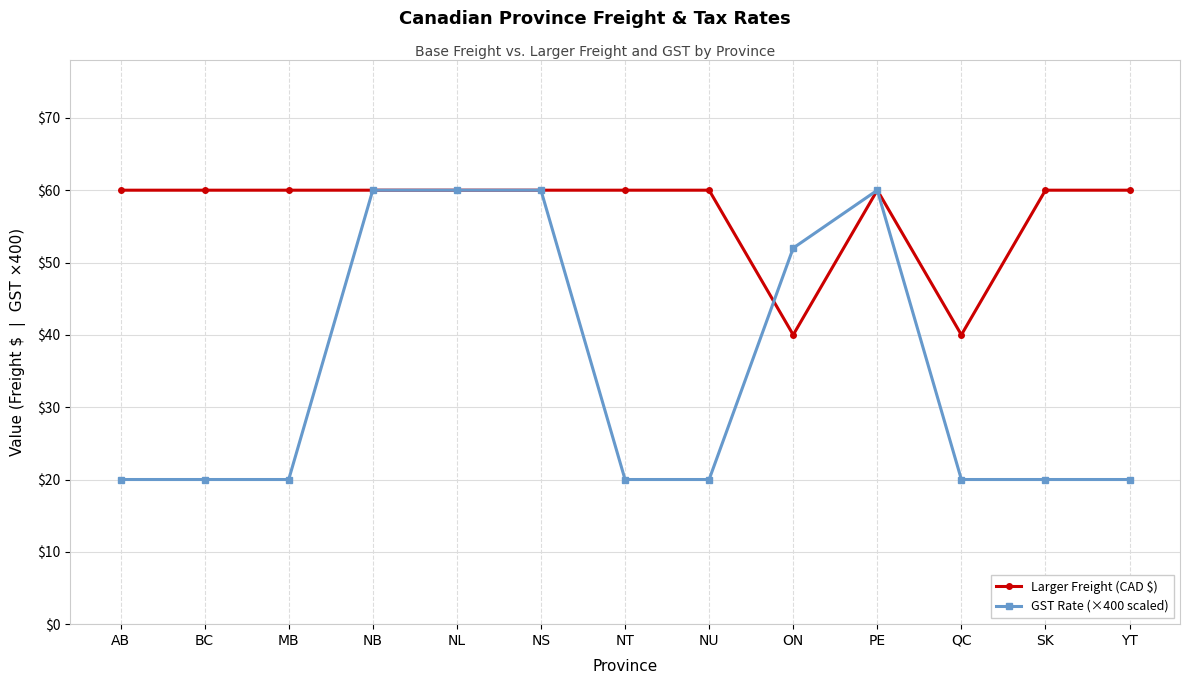

What is the smallest value displayed?

20